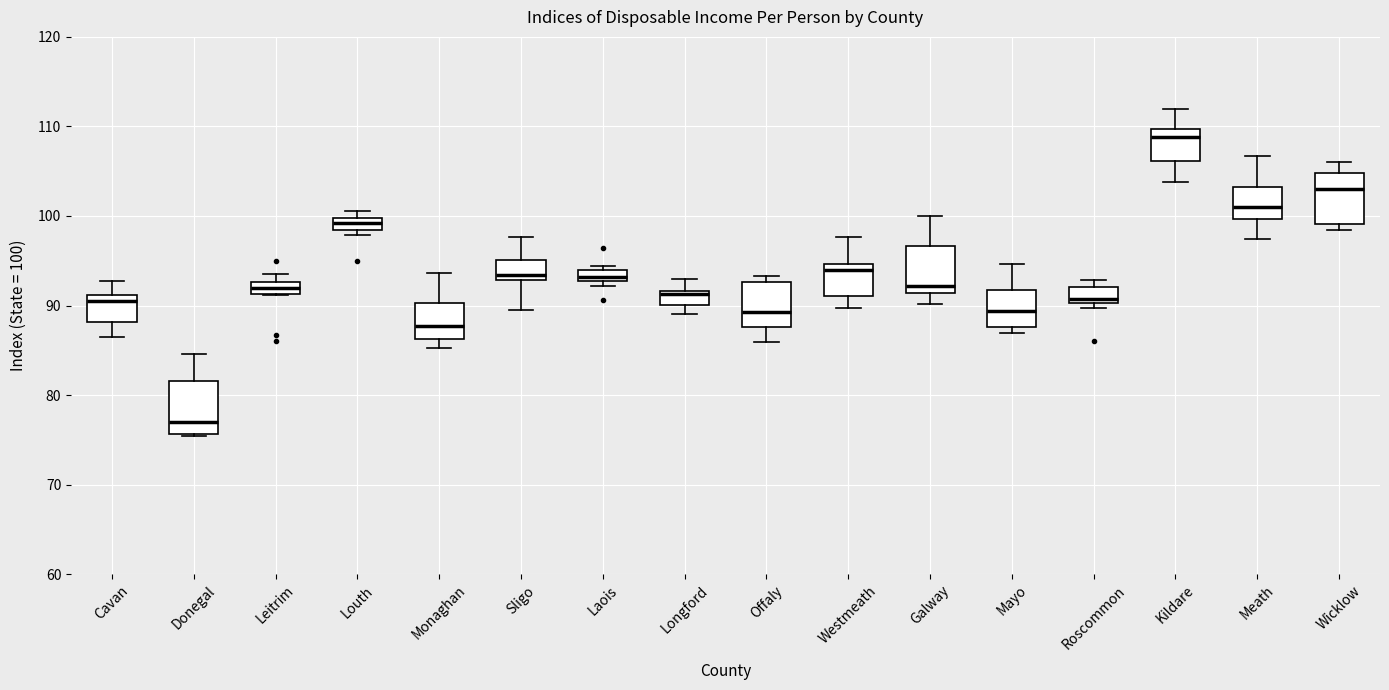

Where does the lower whisker of the box for Sligo end on the y-axis? The values are not printed on the chart, so give them approximately, as read against the axis.

89